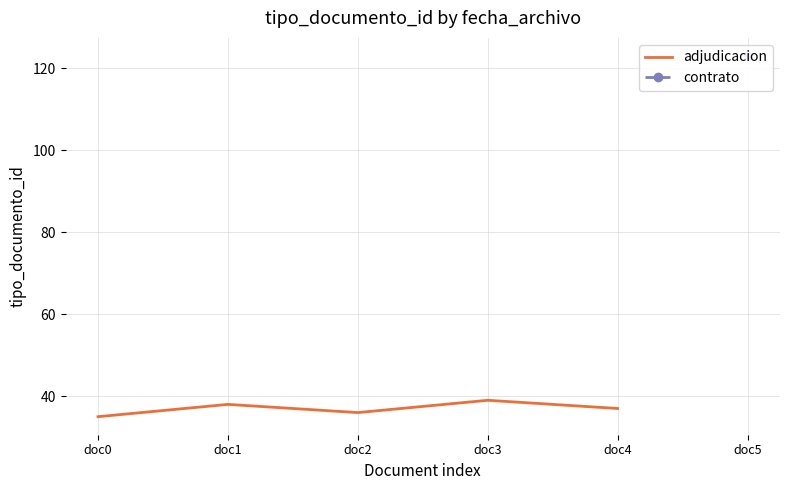

How many values are between 36 and 38?

3